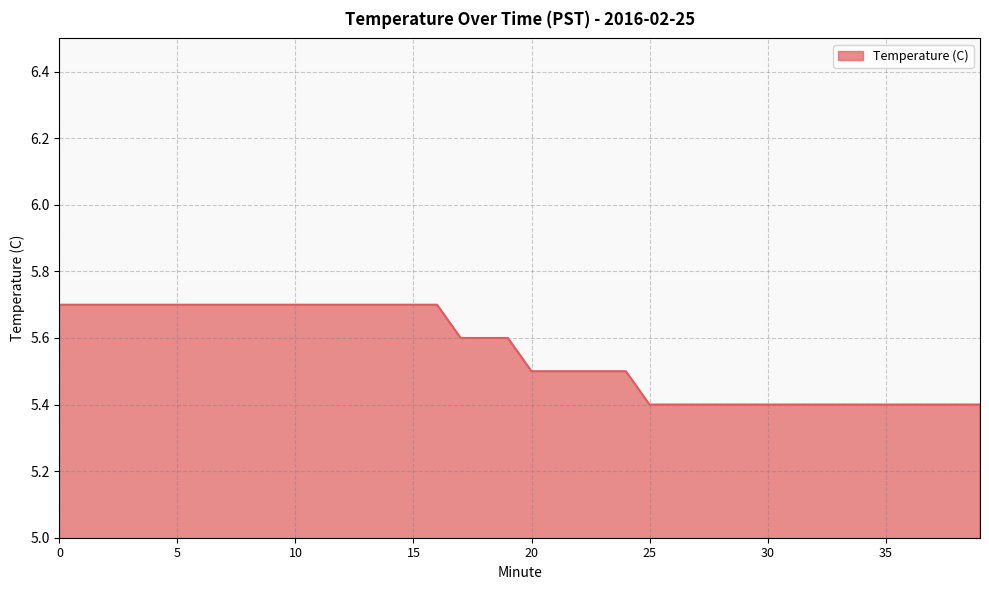

What is the greatest value displayed?

5.7